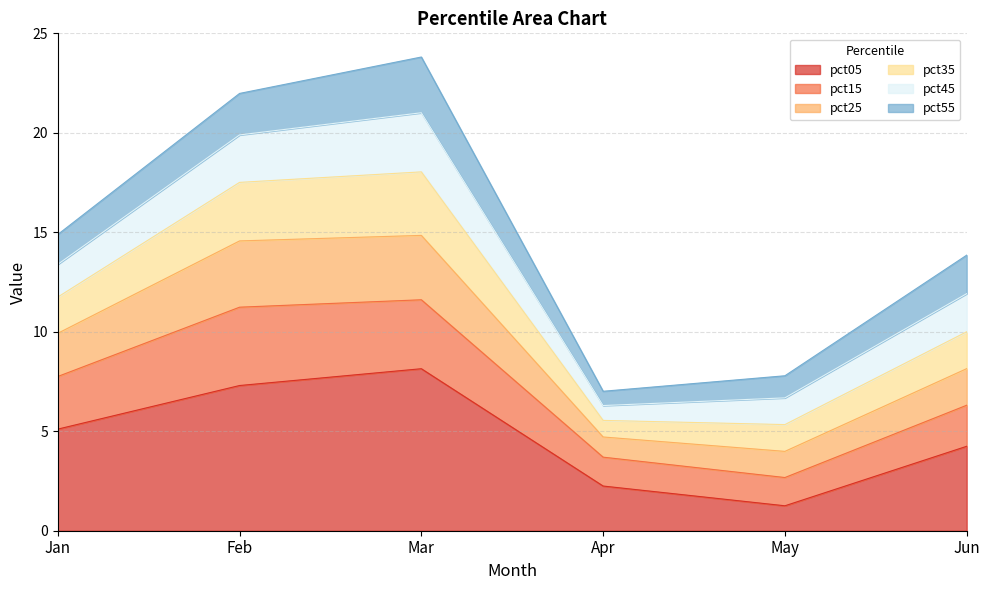

What is the maximum value for pct05?

8.1